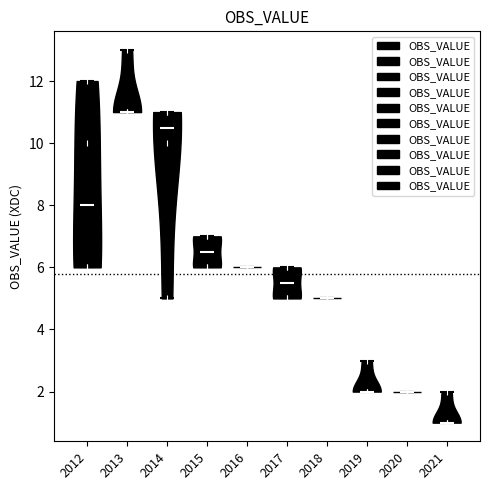

Reading left to right, read every violin against the y-axis: where its median line is, and the lowest and highest points it reaches. The values are not printed on the chart, so give them approximately, as read against the axis.

2012: median line 8.0, lowest point 6.0, highest point 12.0
2013: median line 11.0, lowest point 11.0, highest point 13.0
2014: median line 10.6, lowest point 5.0, highest point 11.0
2015: median line 6.6, lowest point 6.0, highest point 7.0
2016: median line 6.0, lowest point 6.0, highest point 6.0
2017: median line 5.6, lowest point 5.0, highest point 6.0
2018: median line 5.0, lowest point 5.0, highest point 5.0
2019: median line 2.0, lowest point 2.0, highest point 3.0
2020: median line 2.0, lowest point 2.0, highest point 2.0
2021: median line 1.0, lowest point 1.0, highest point 2.0